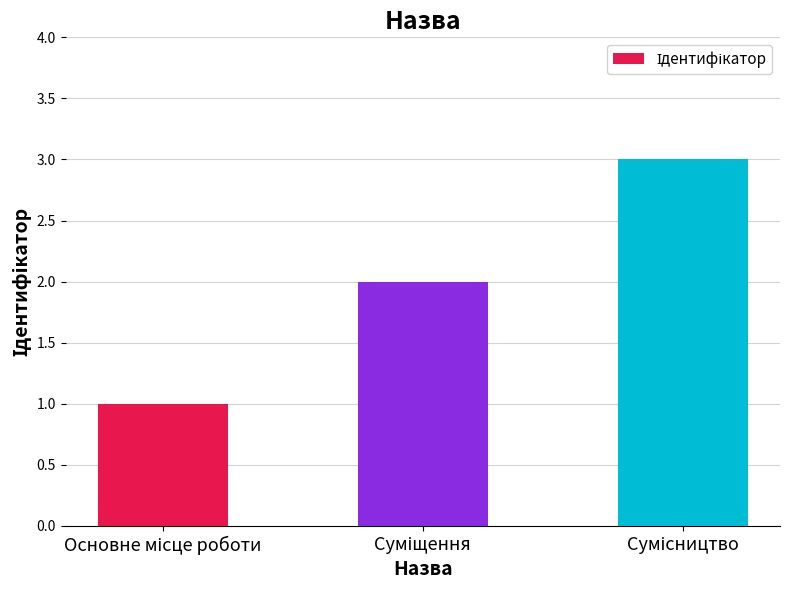

What is the sum of all values?

6